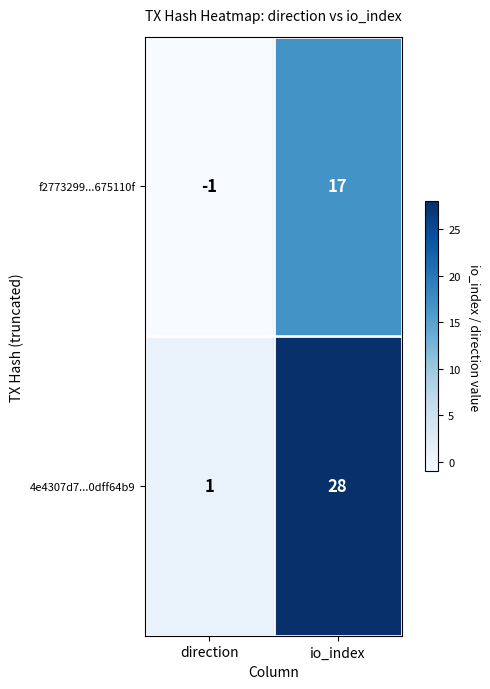

Reading left to right, list all the values displayed in this chart.

f2773299...675110f: direction=-1	io_index=17
4e4307d7...0dff64b9: direction=1	io_index=28